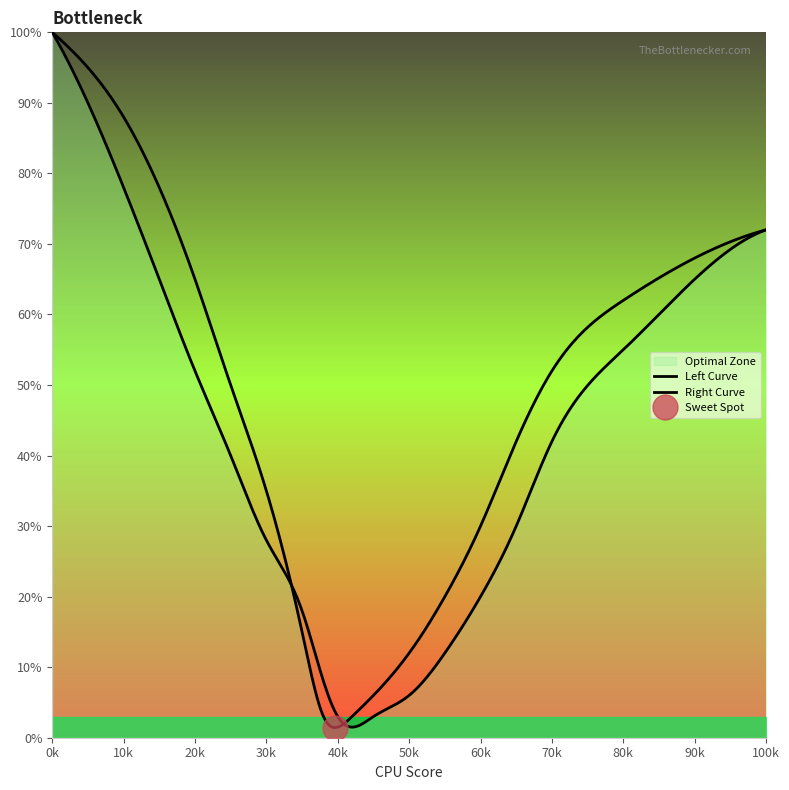

What is the value of the Left Curve point at the 13th from the left?

10